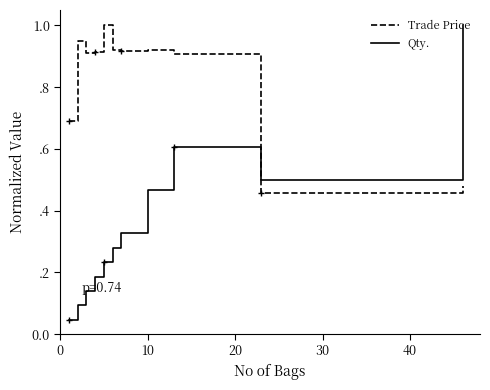

List the series in order of their overall mean, lowest first.

Qty., Trade Price